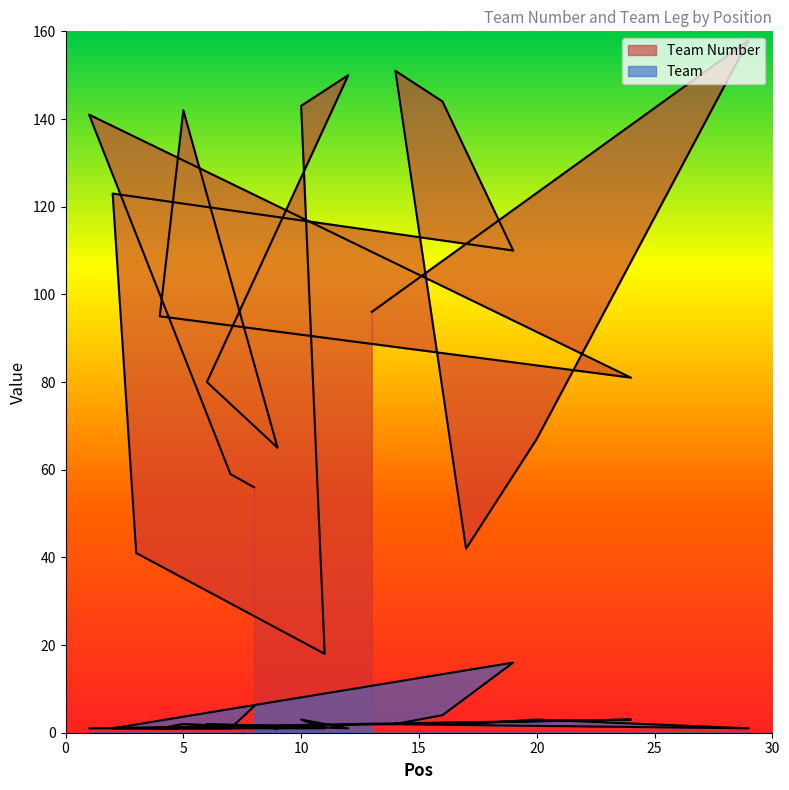

What is the sum of all Team values?

54